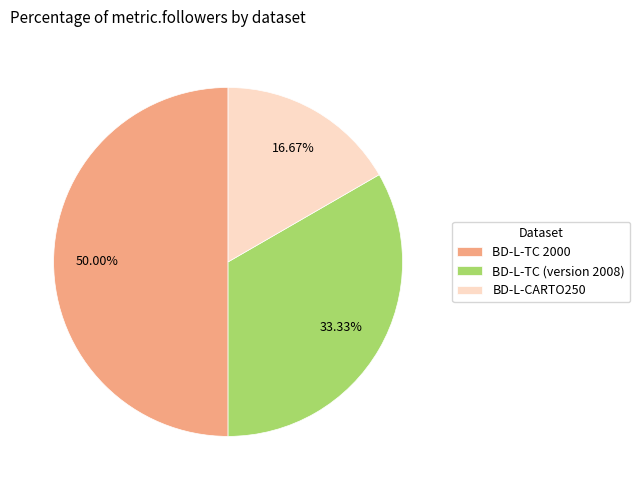

Does BD-L-CARTO250 represent more than half of the total?

No